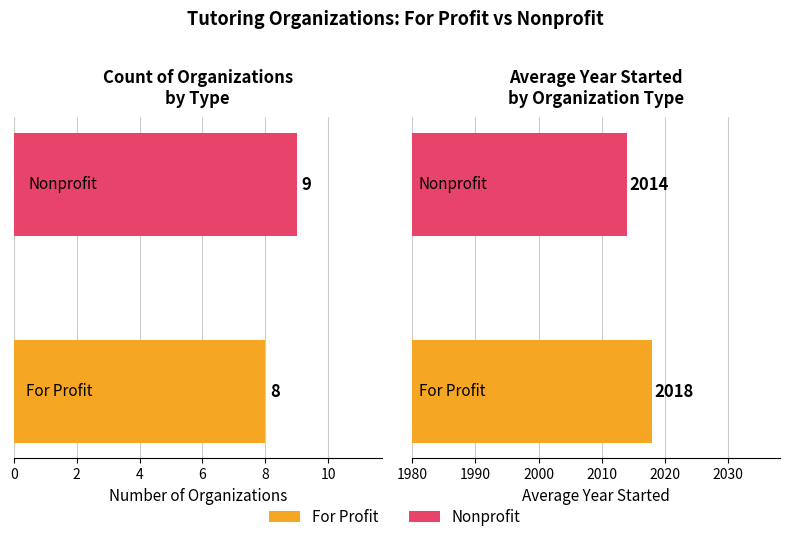

How many groups of bars are there?

2